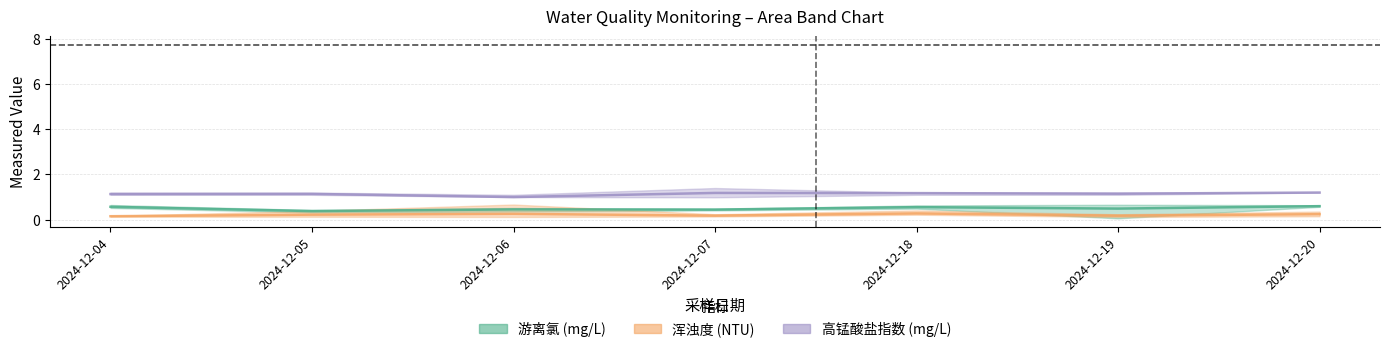

The 浑浊度 series shows 0.2 at 2024-12-19. True or false?

True